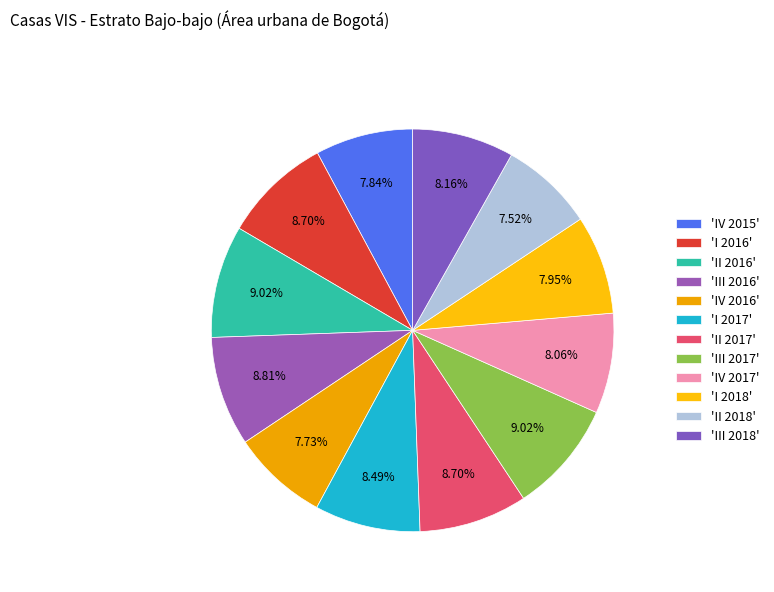

Count the number of slices in the pie.

12